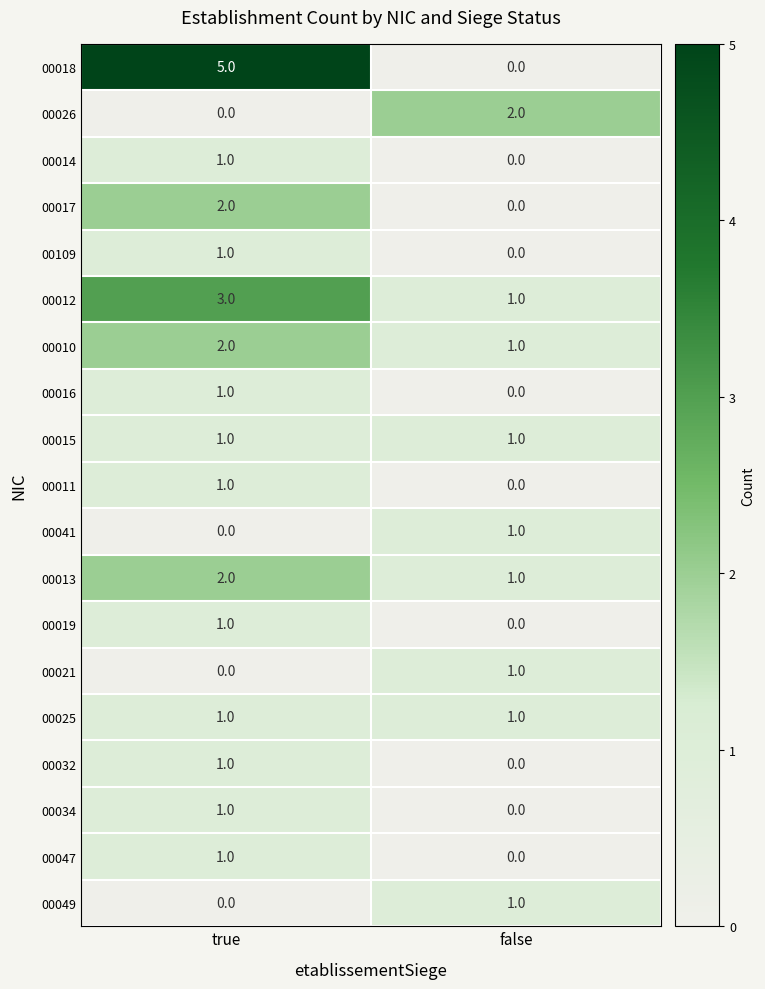

List the labels in order of 00109 value, smallest first.

false, true